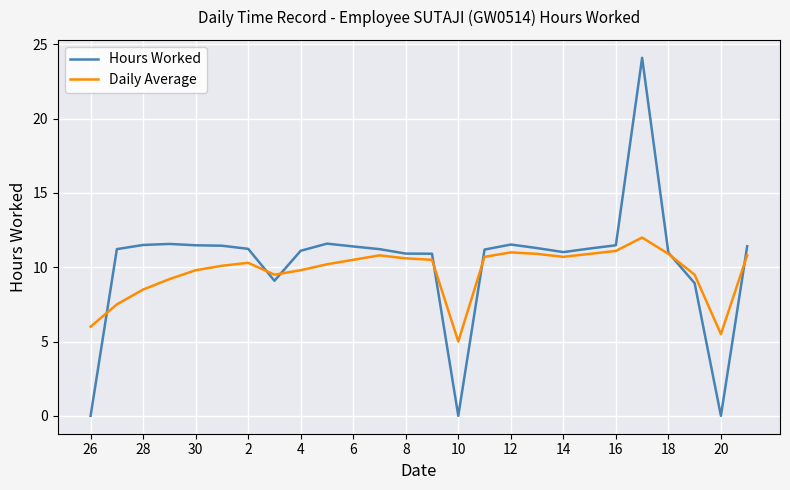

What is the lowest value of the Daily Average series?

5.0